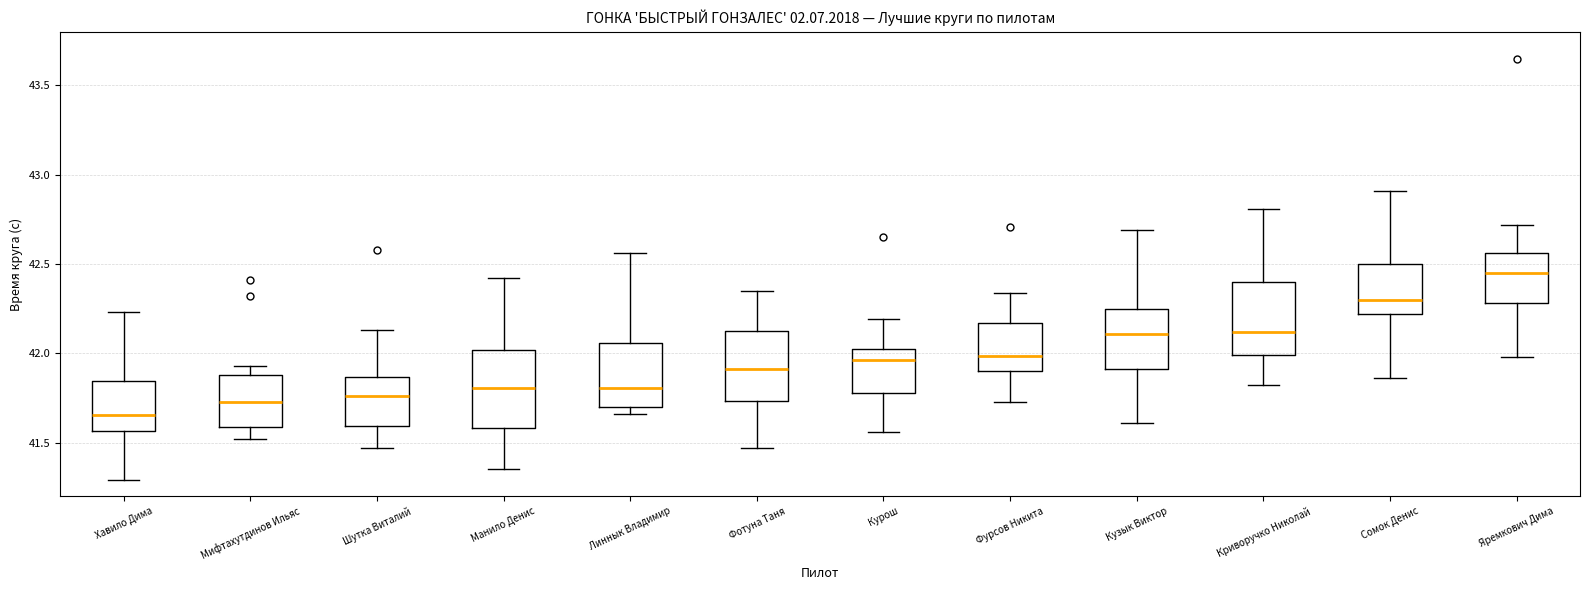

Which box has the highest median line?

Яремкович Дима